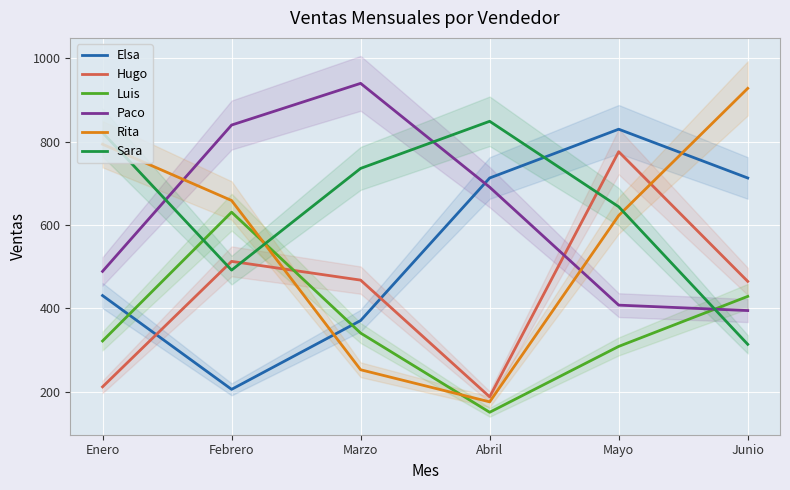

At which label is Elsa closest to 518?

Enero